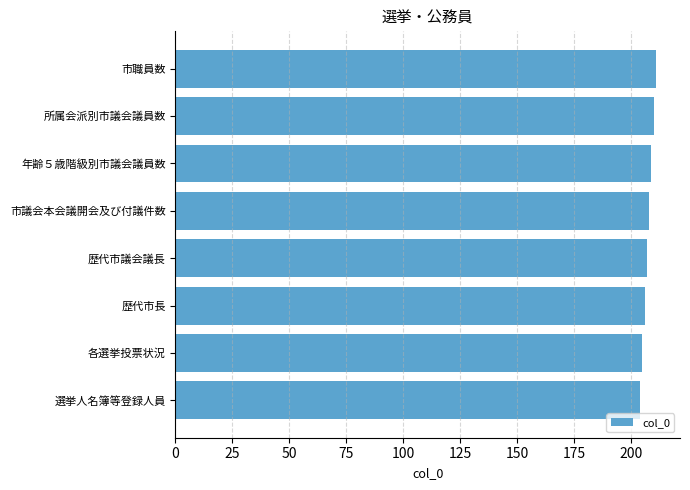

What is the difference between the maximum and second lowest values?

6